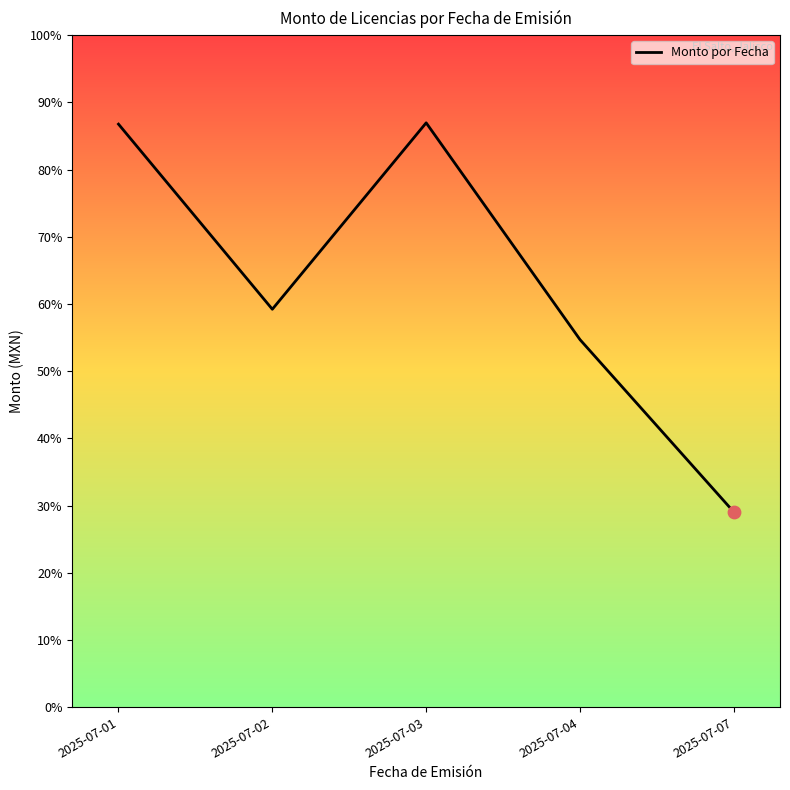

Approximately how many times larger is the value at 2025-07-07 compared to 2025-07-02?

0.5